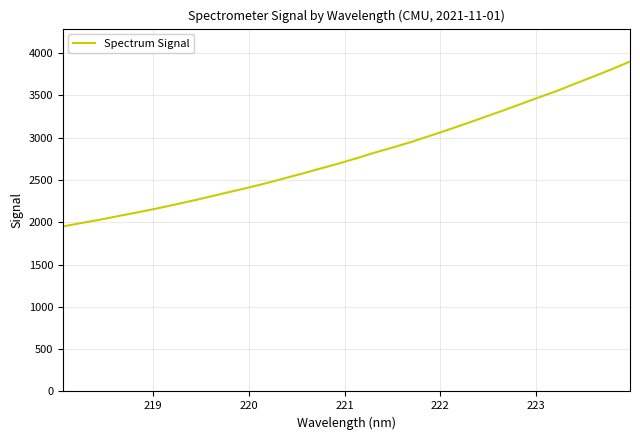

What is the difference between the maximum and minimum values?

1949.7